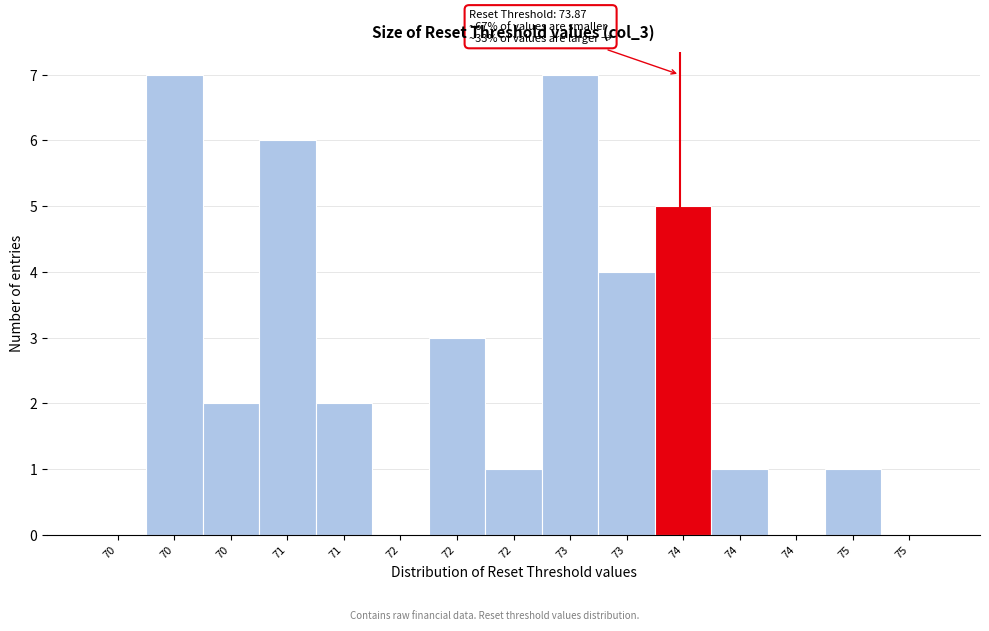

Count the number of categories in the chart.

15